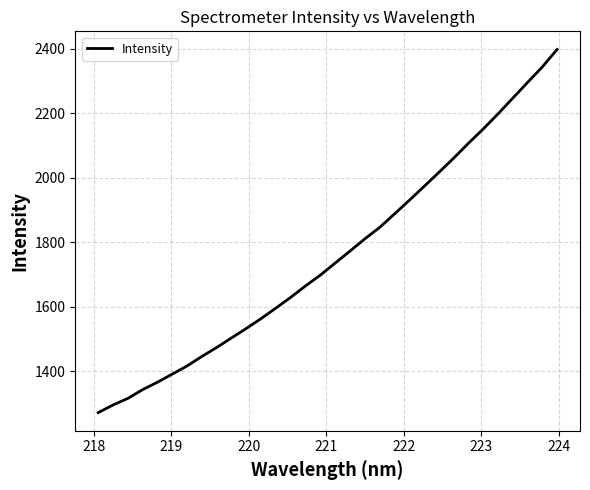

What is the greatest value displayed?

2398.4